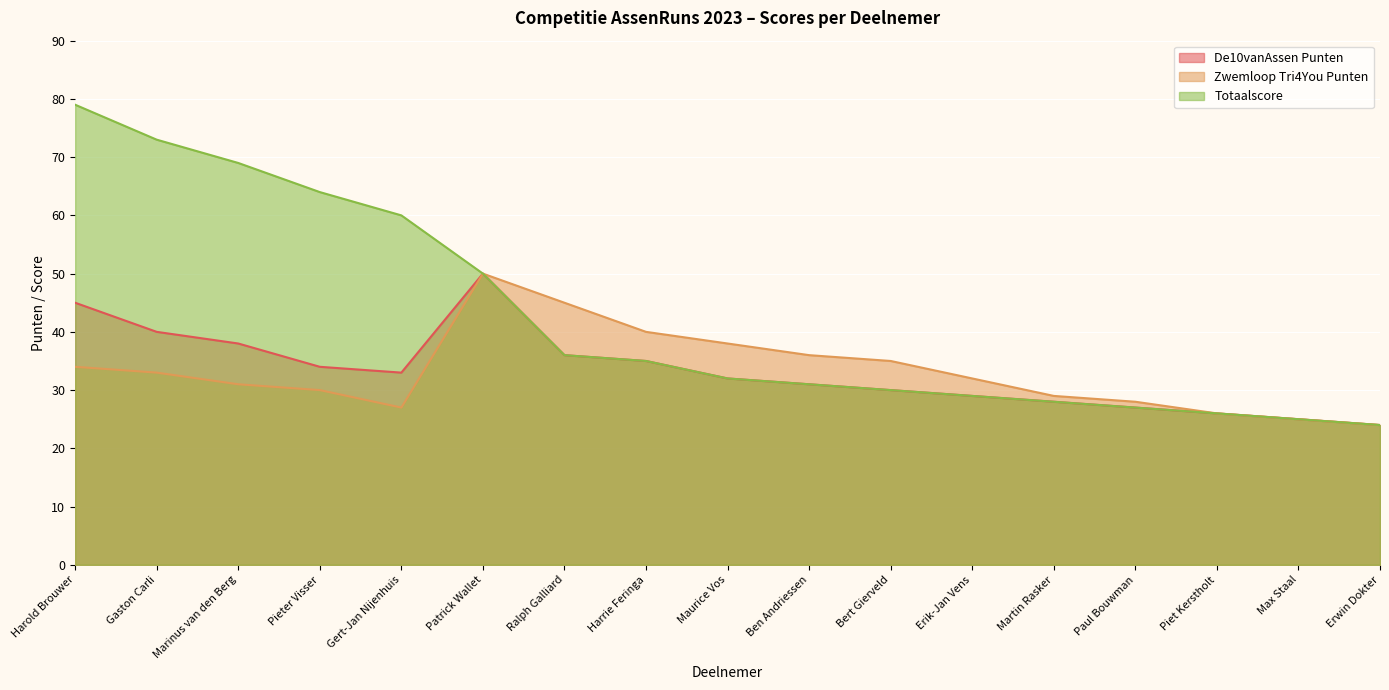

What position from the left is Max Staal?

16